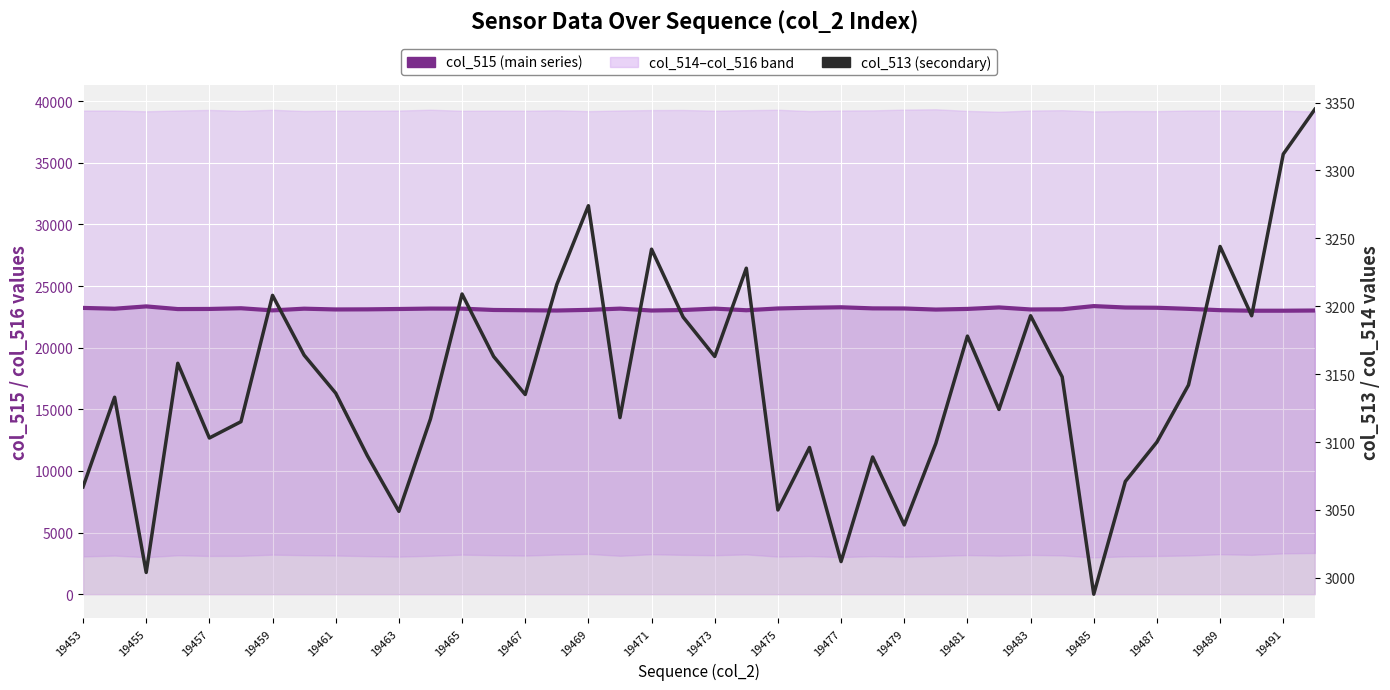

What is the difference between the maximum and minimum values in the col_515 (main series) series?

375